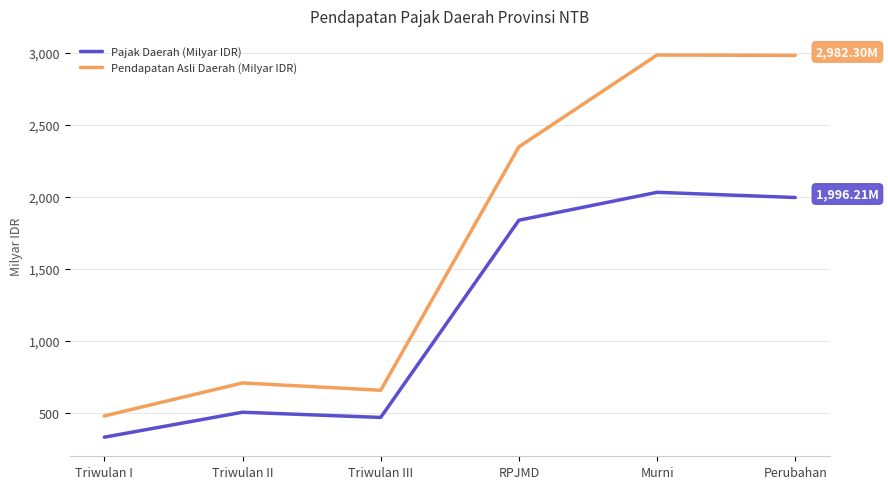

Is it true that Pajak Daerah (Milyar IDR) equals 531.5 at Triwulan I?

False